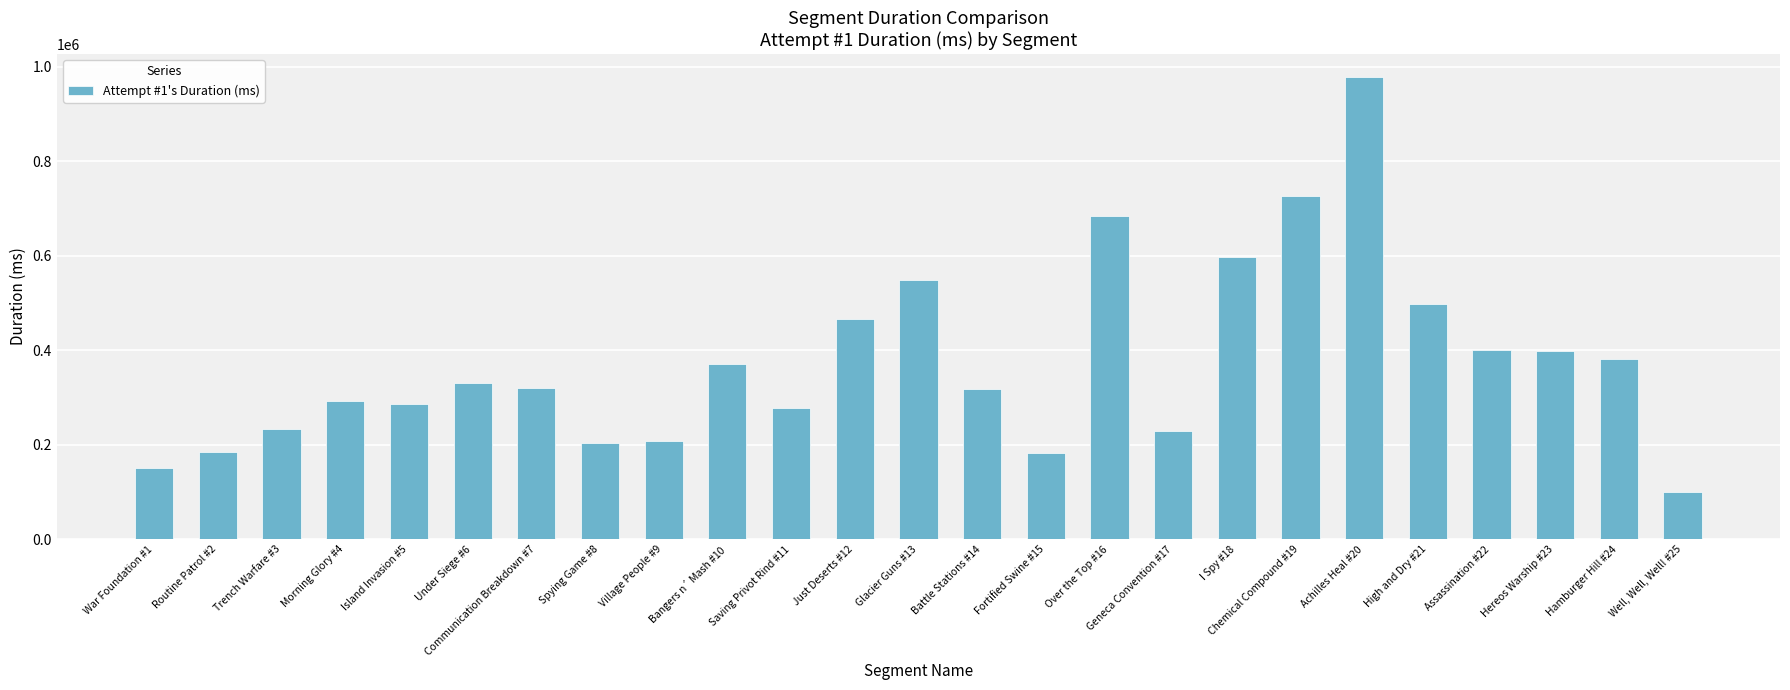

Where is the data nearest to the value 538808?

Glacier Guns #13